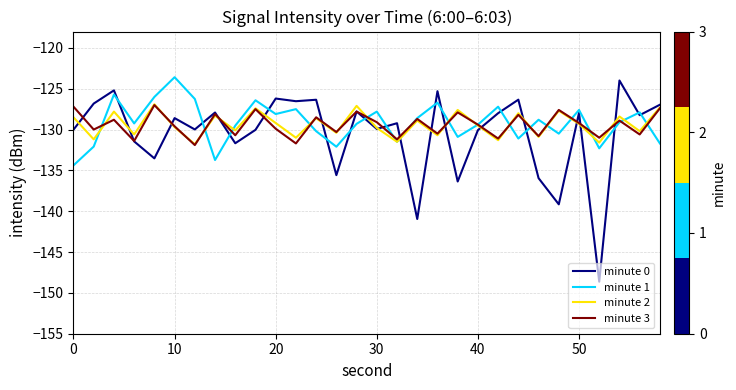

What is the lowest value of the minute 1 series?

-134.4